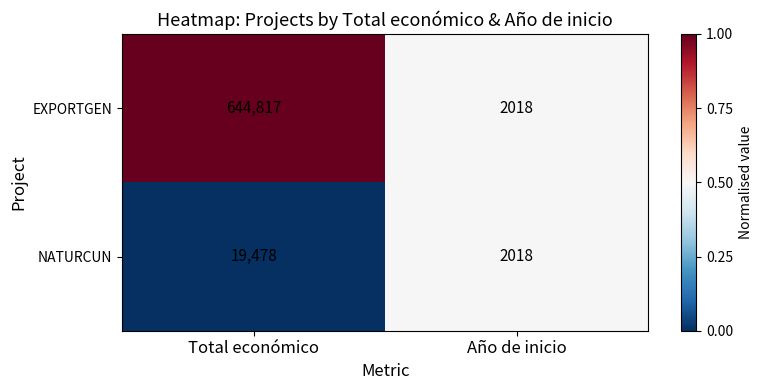

True or false: NATURCUN has a value of 19478 at Total económico.

True